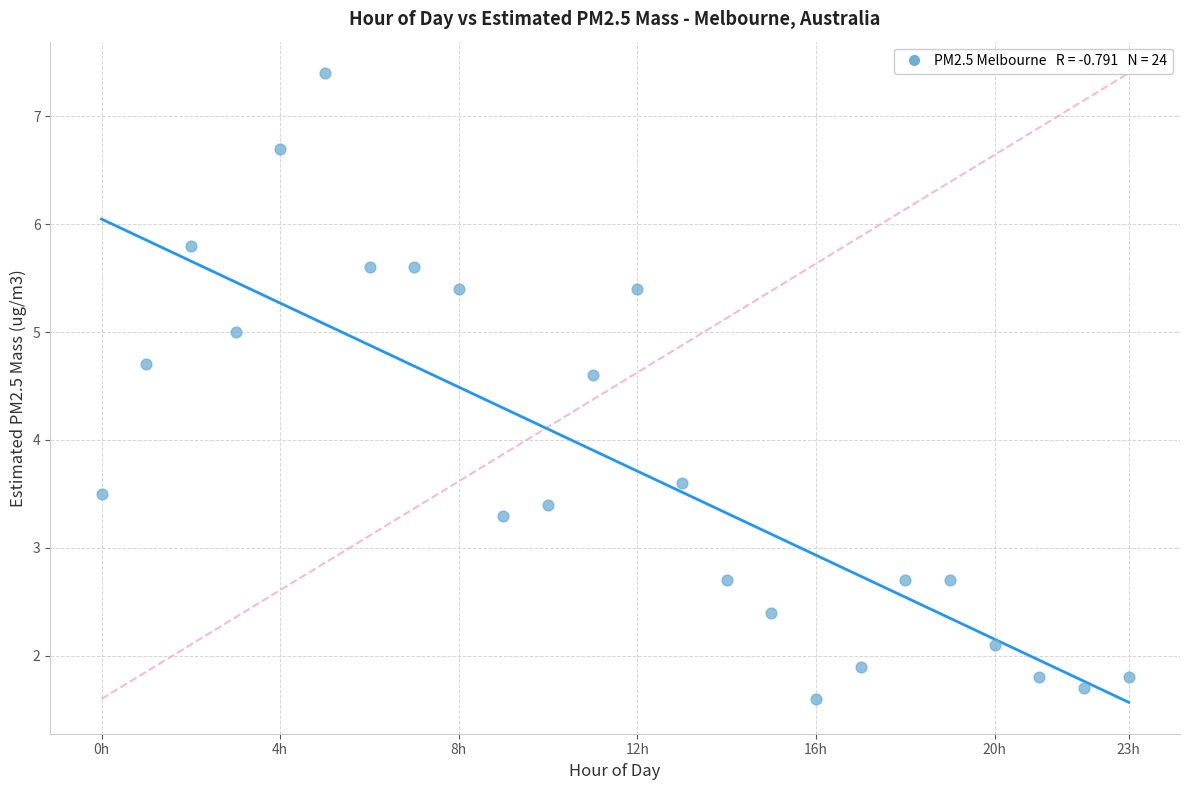

What Y value in the scatter plot is closest to 4?

3.6